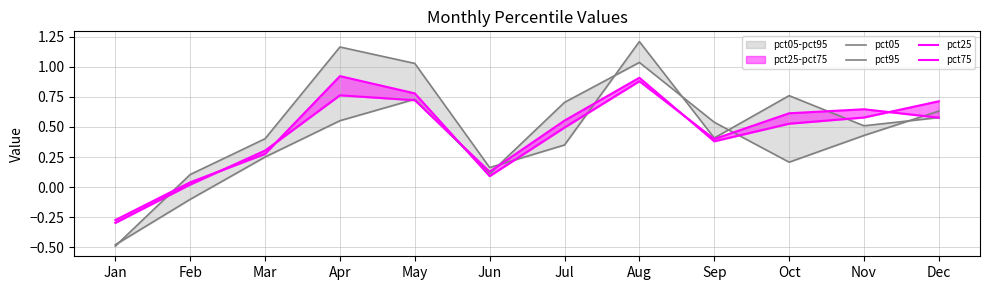

At which category is the sum across all series the highest?

Aug